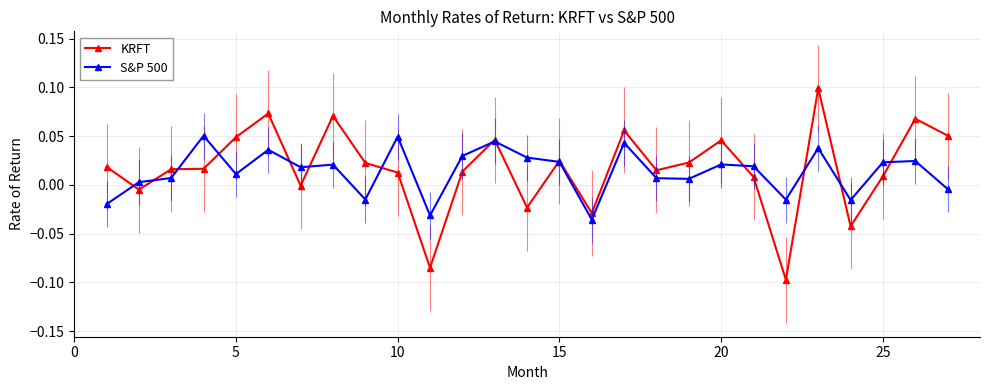

Which series has the largest total across all categories?

KRFT